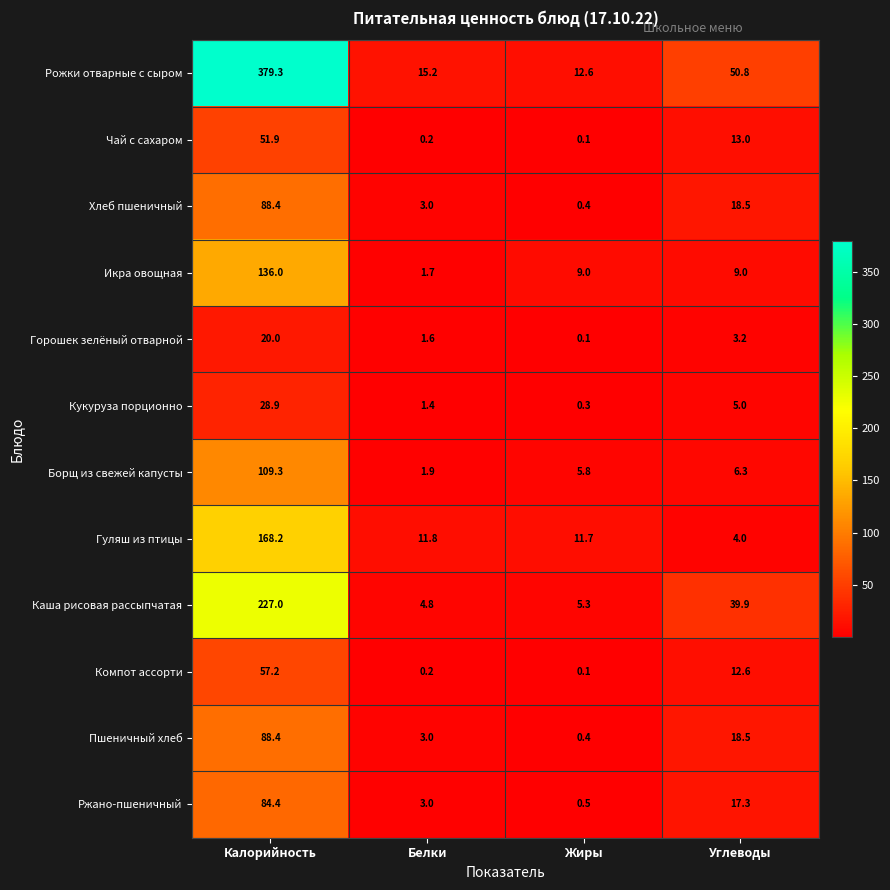

What is the difference between the highest and lowest values at Углеводы?

47.6